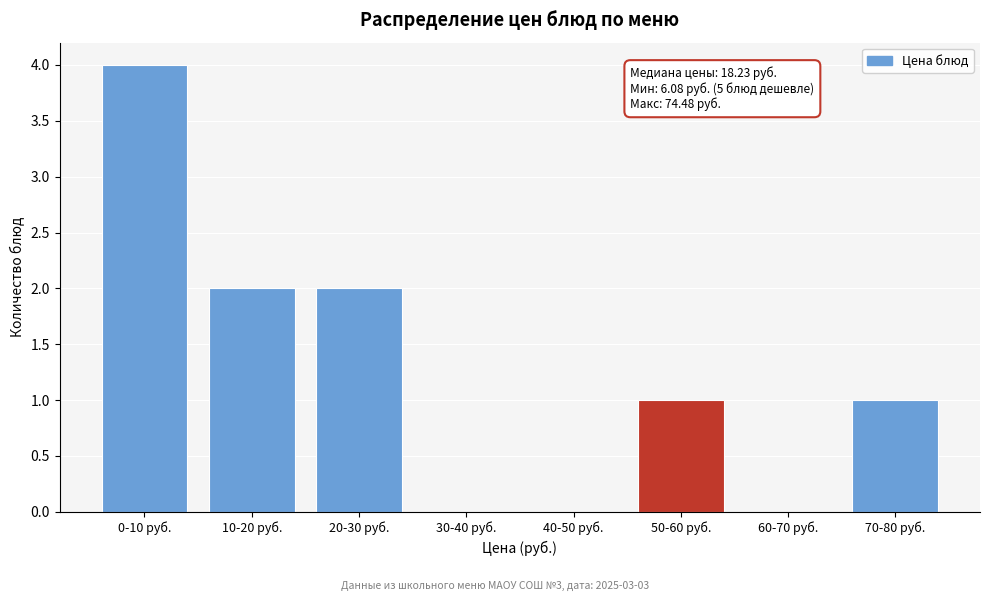

Reading left to right, transcribe all the data shown in this chart.

0-10 руб.=4	10-20 руб.=2	20-30 руб.=2	30-40 руб.=0	40-50 руб.=0	50-60 руб.=1	60-70 руб.=0	70-80 руб.=1